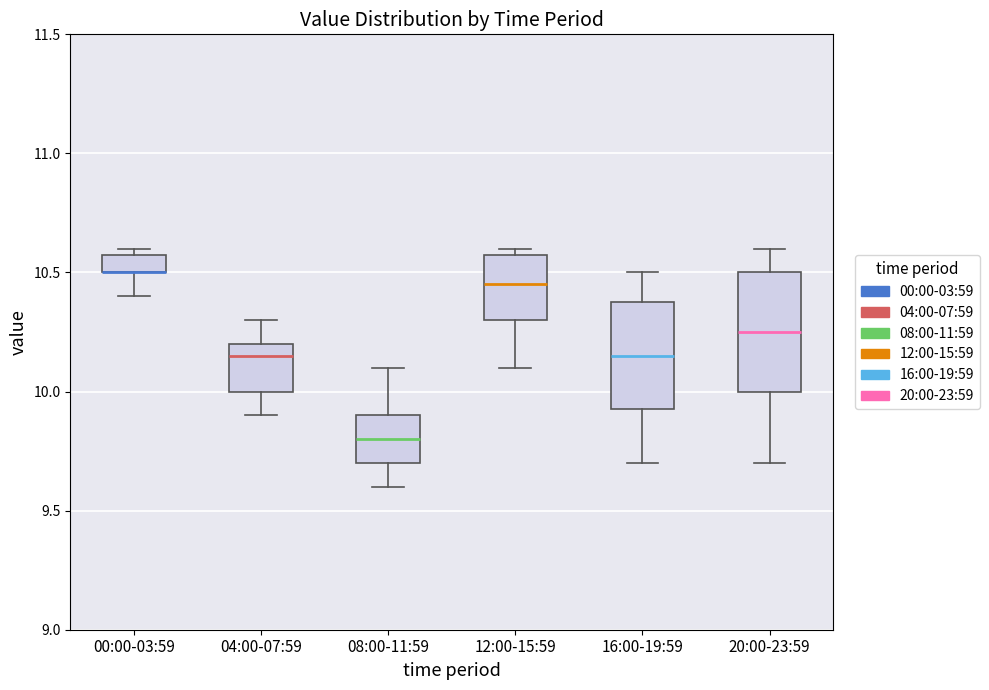

Which box is the tallest, from its lower edge to its upper edge?

20:00-23:59